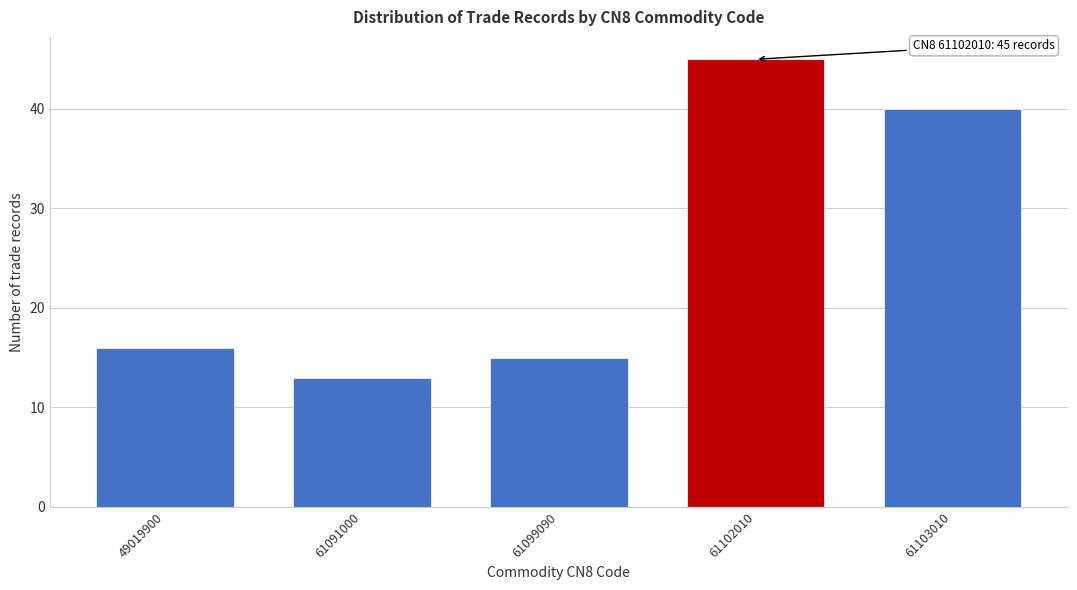

Reading left to right, list all the values displayed in this chart.

16	13	15	45	40